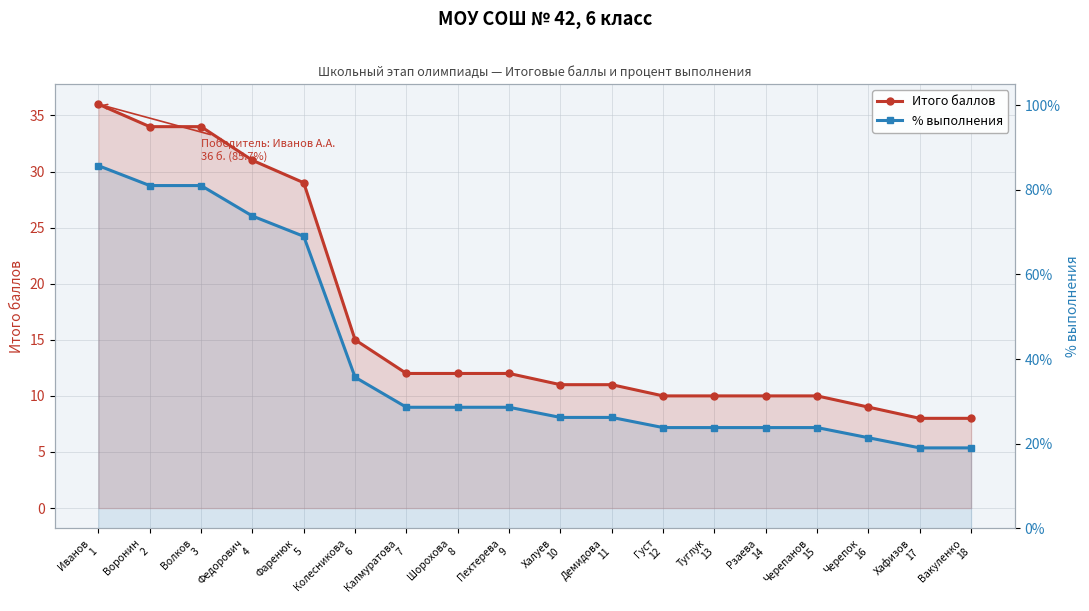

What is the maximum value for Итого баллов?

36.0